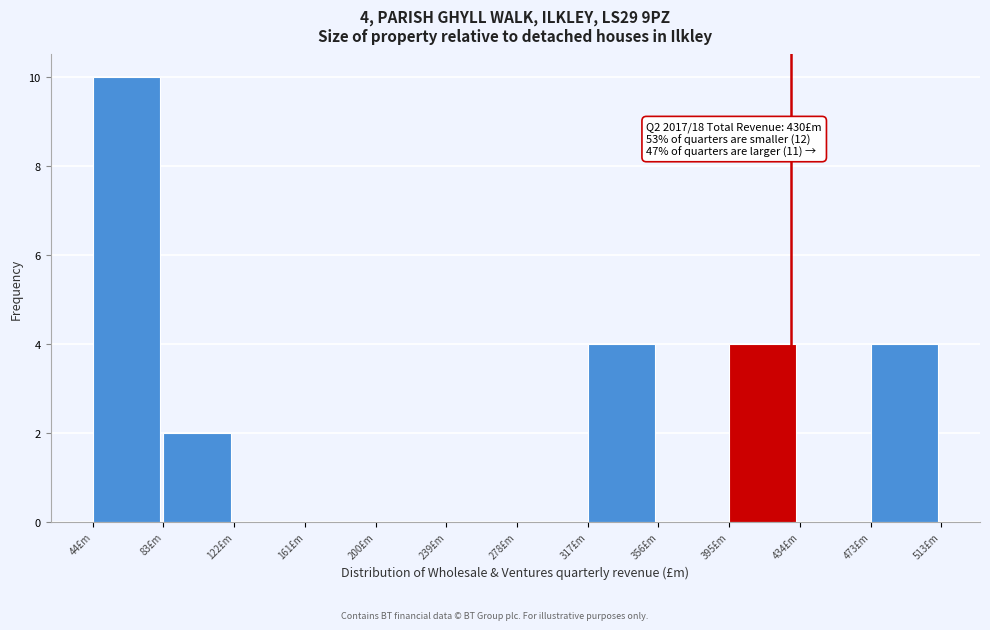

Over which range of the x-axis is the bar tallest?

45 to 85